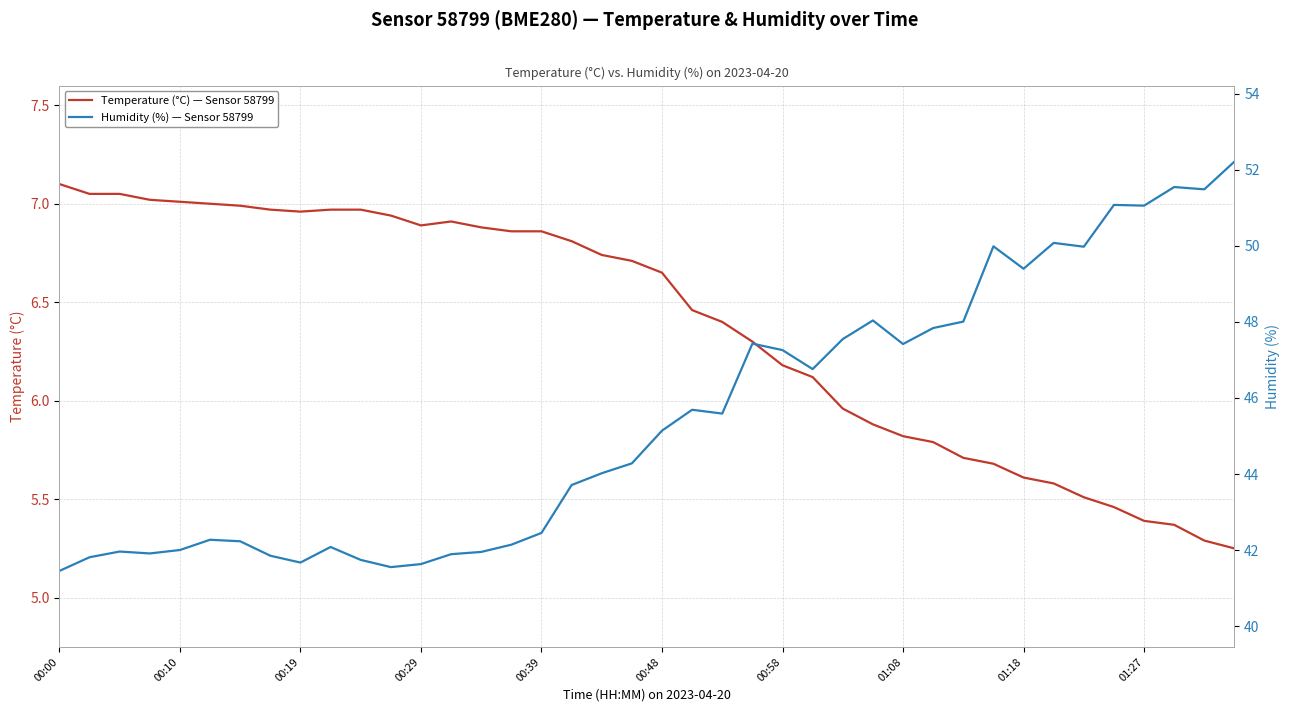

At which label does Temperature (°C) — Sensor 58799 first exceed 6?

00:00